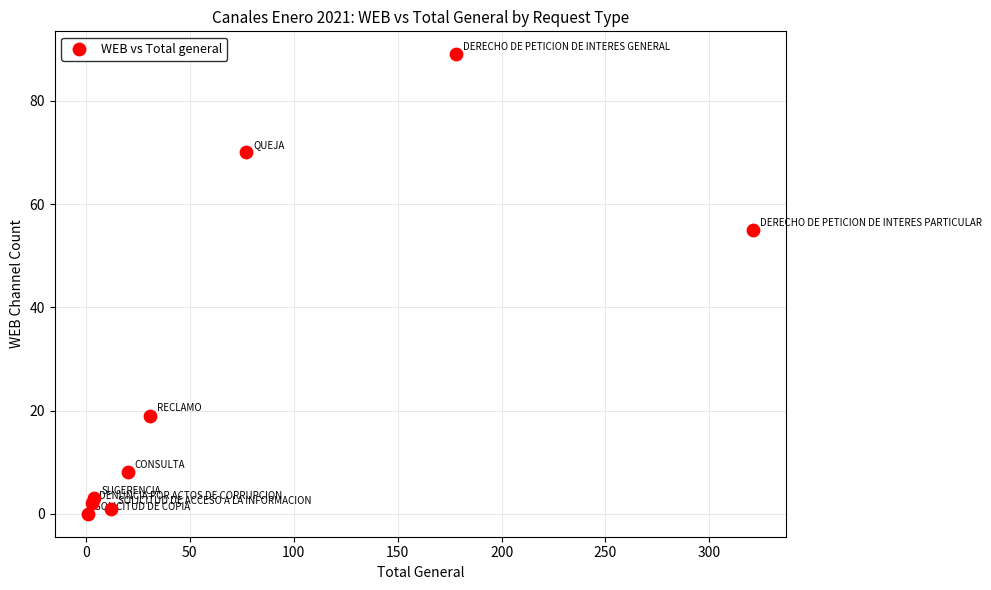

What is the range of Y values (max minus min)?

89